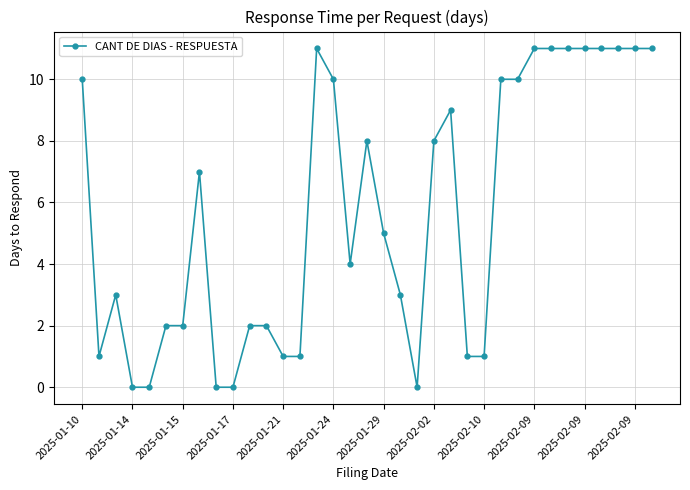

What is the difference between the maximum and minimum values?

11